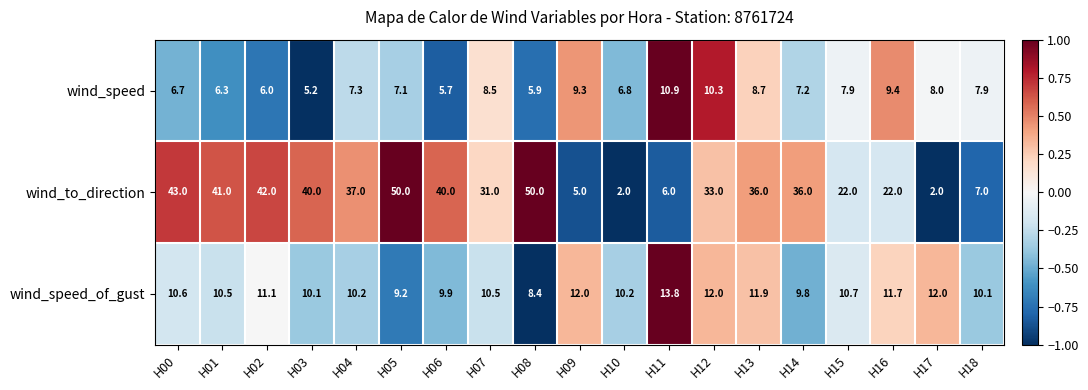

What is the lowest value of the wind_to_direction series?

2.0